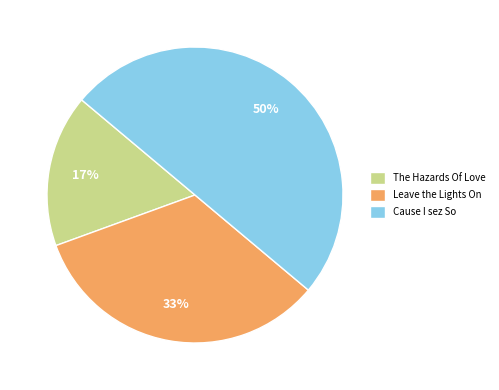

Do Cause I sez So and The Hazards Of Love together represent more than half of the pie?

Yes